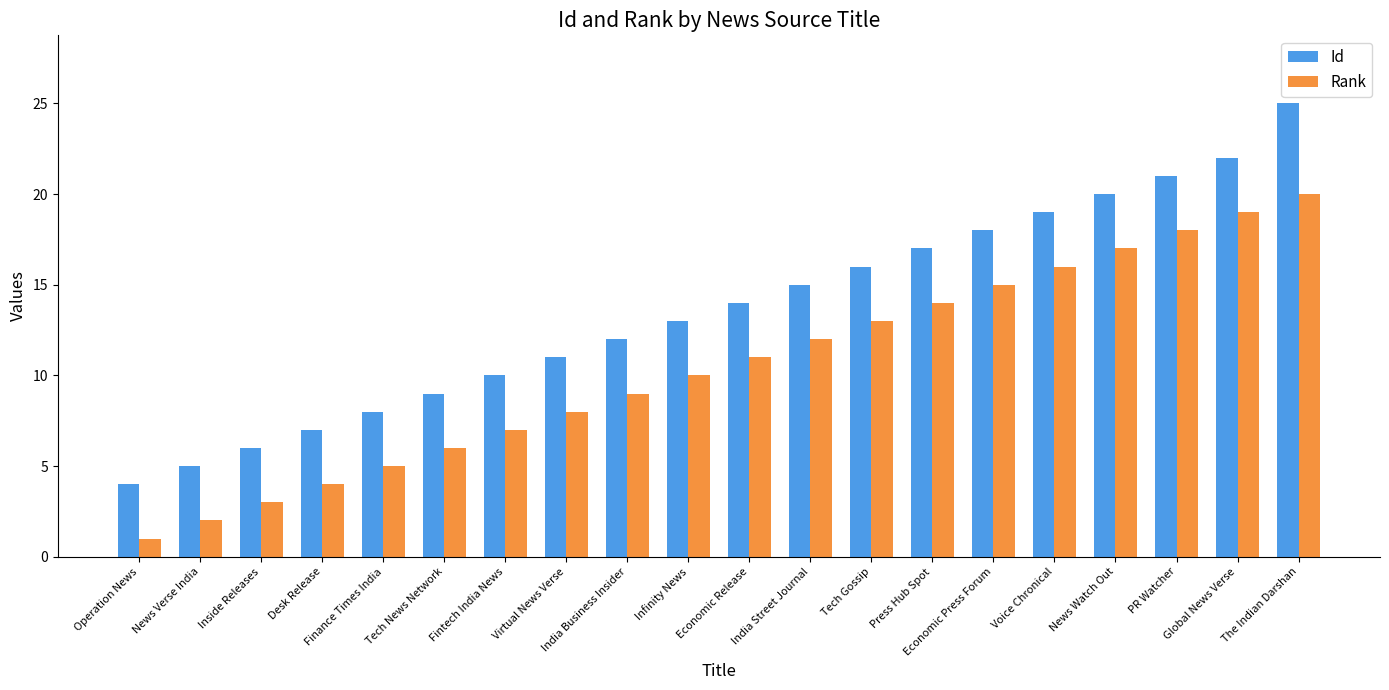

What is the sum of all Rank values?

210